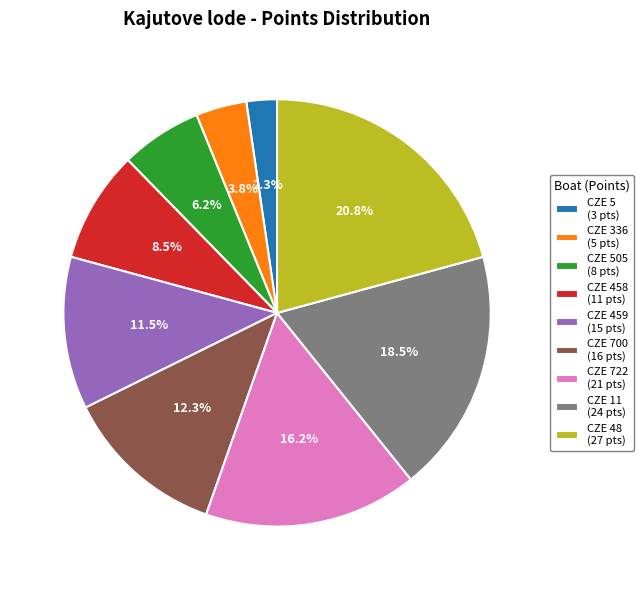

Which category has the biggest portion of the pie?

CZE 48 (27 pts)